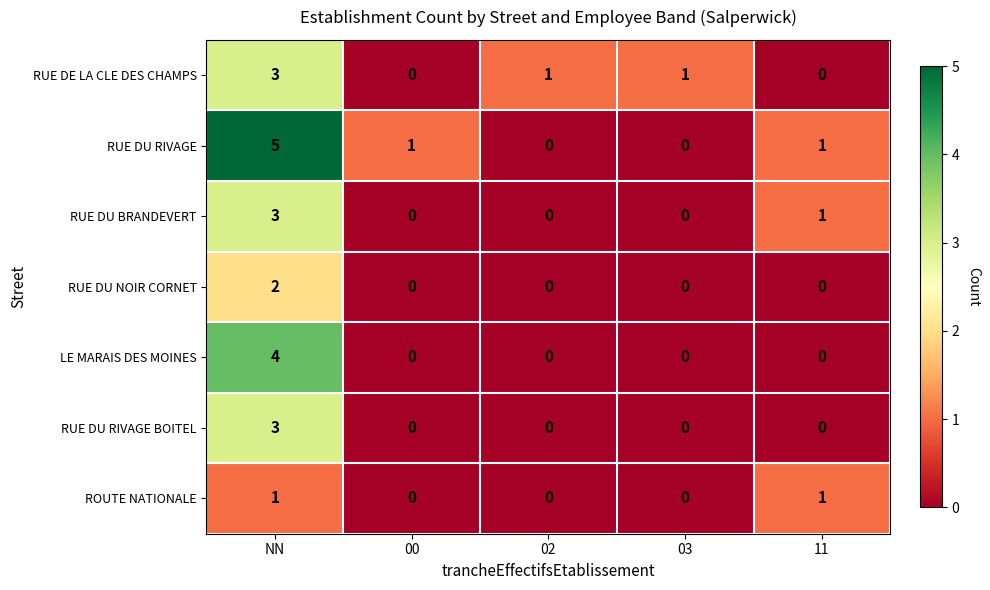

Count the RUE DU BRANDEVERT values in the range 0 to 1.

4